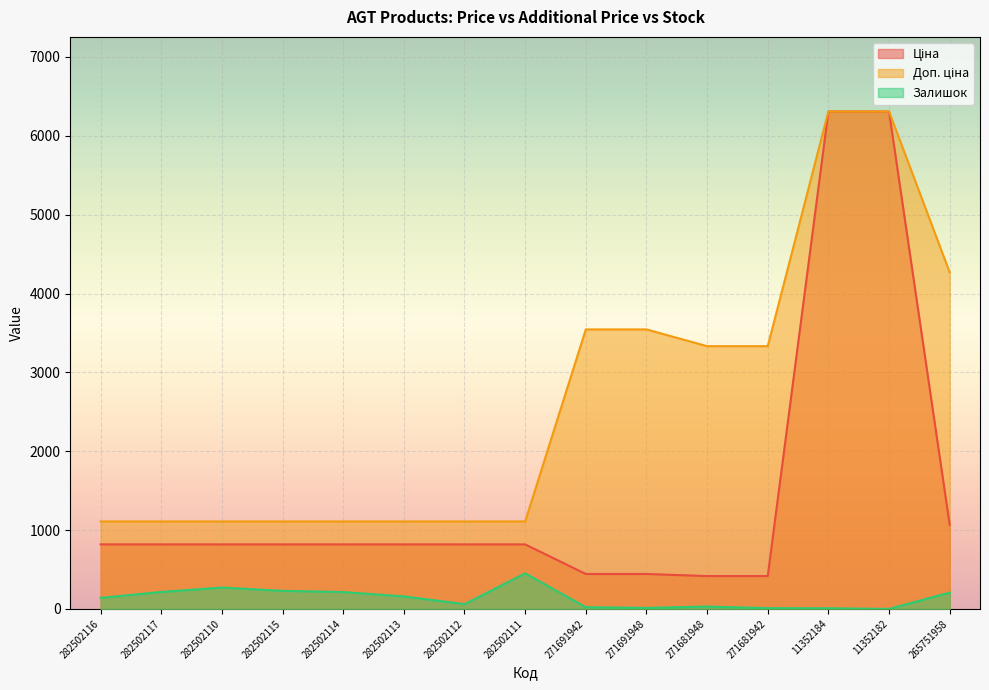

Is the value of Доп. ціна at 11352184 greater than the value of Ціна at 11352182?

No